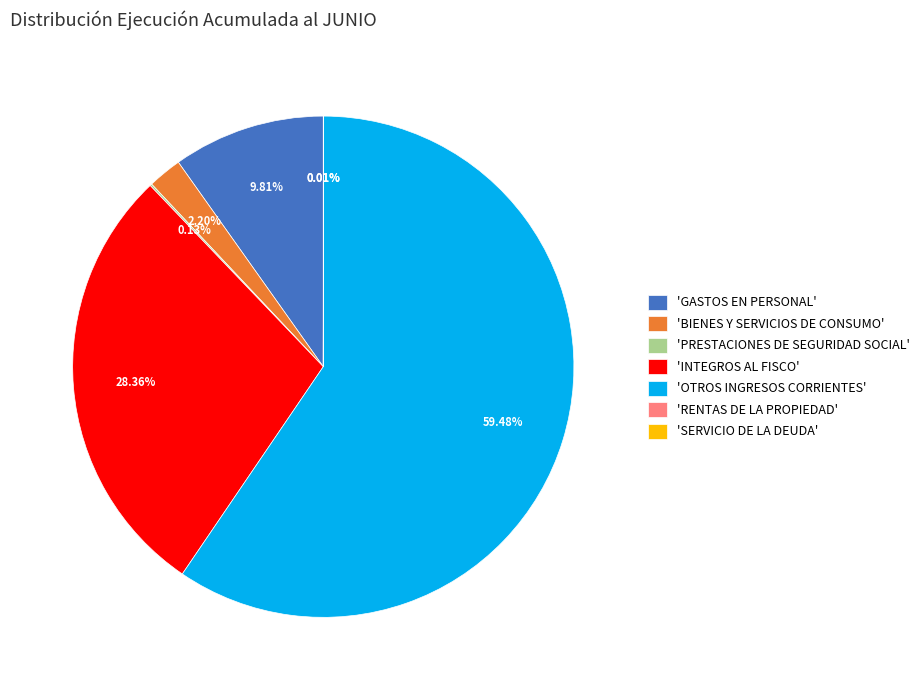

Is there a majority slice in this chart?

Yes